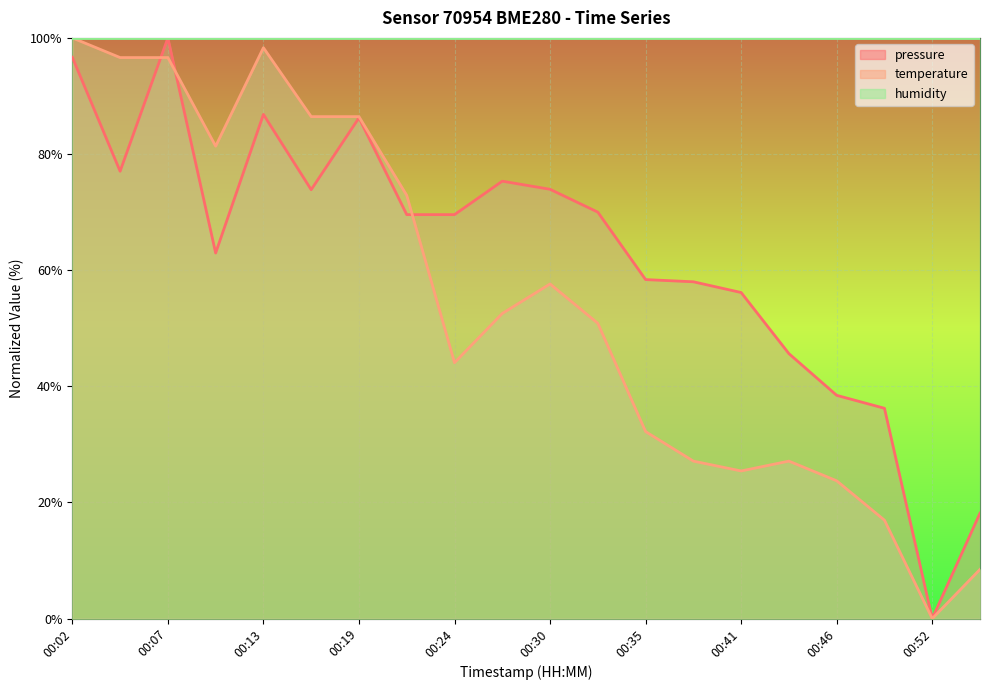

Which label corresponds to the smallest value in the chart?

00:52